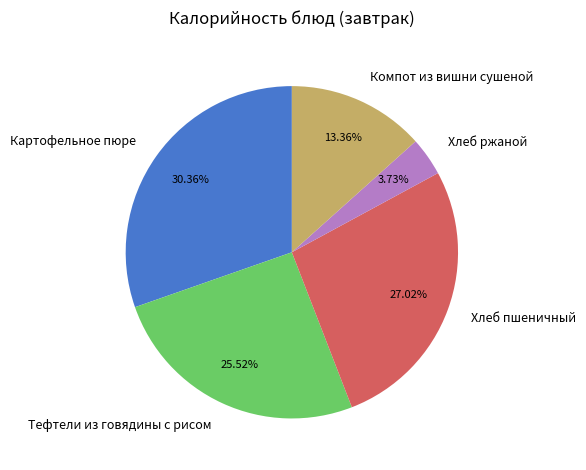

True or false: Компот из вишни сушеной accounts for 13% of the total.

True